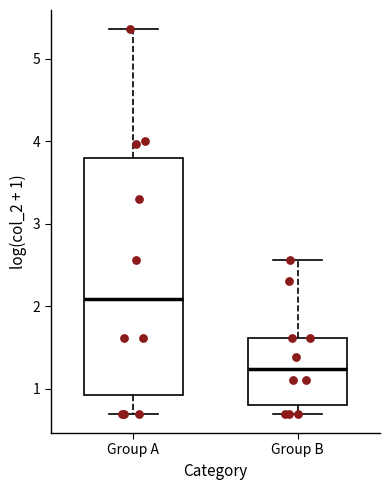

Which box's median line is the highest?

Group A